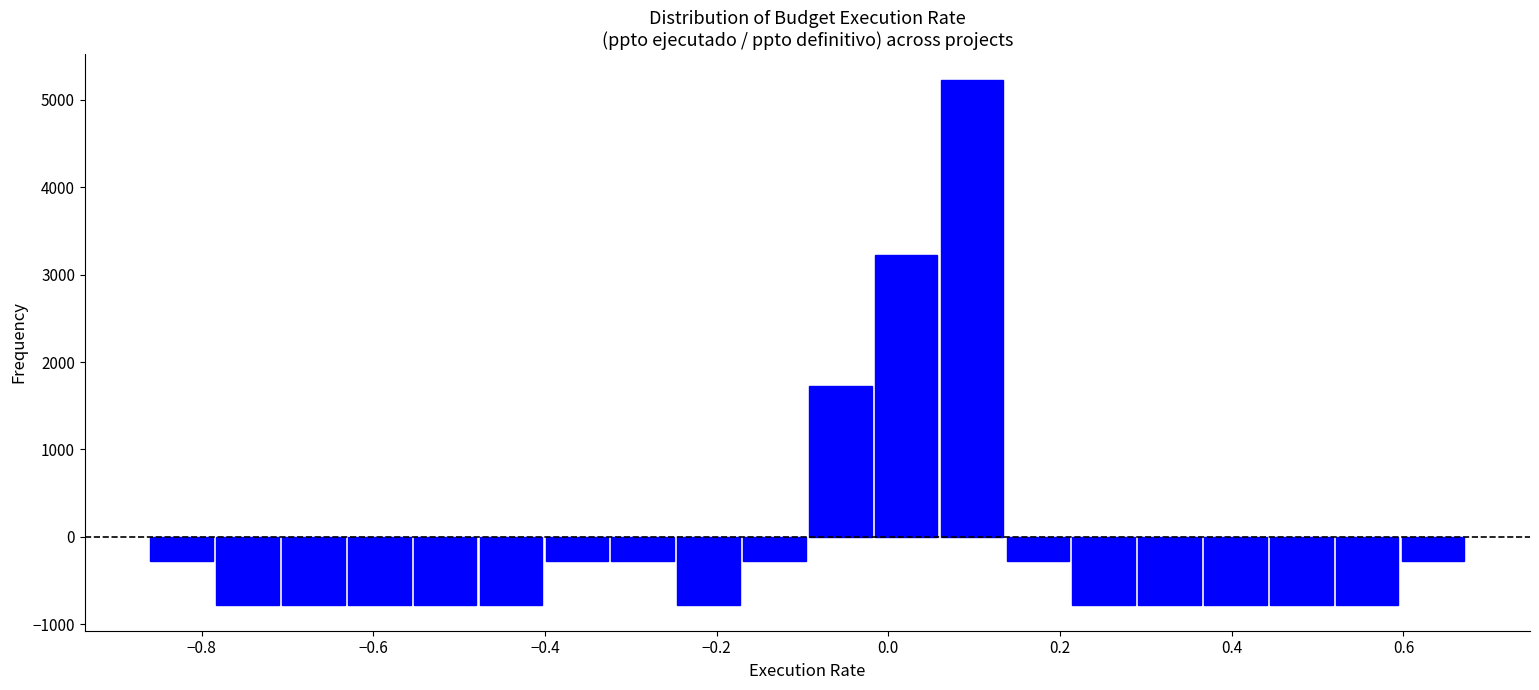

Around what value on the x-axis is the tallest bar? Give the approximate position of its centre, as read against the axis.

0.10